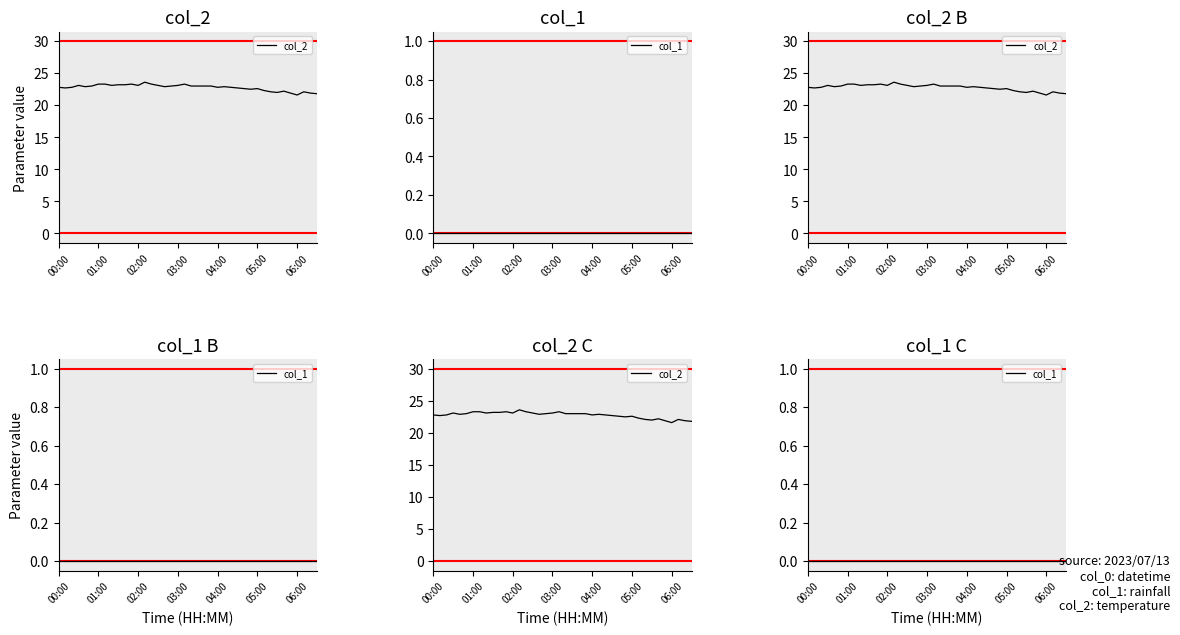

At which label does col_1 reach its peak?

00:00